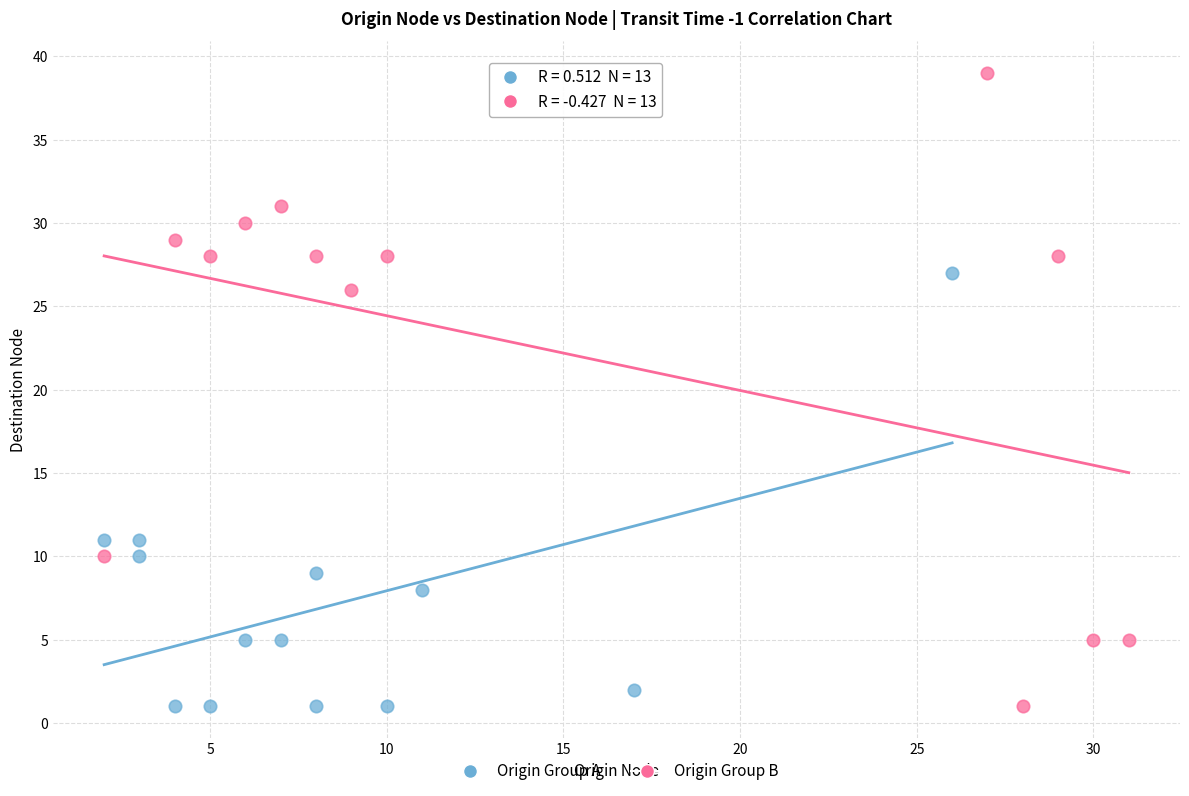

Which series reaches the maximum Y coordinate?

Origin Group B